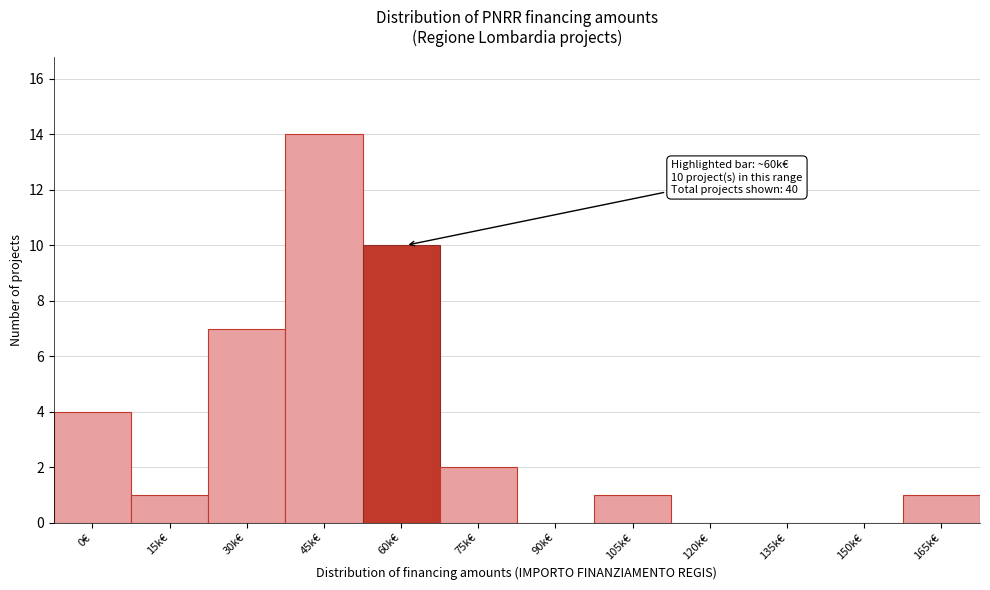

Reading left to right, extract all data points from this chart.

0€=4	15k€=1	30k€=7	45k€=14	60k€=10	75k€=2	90k€=0	105k€=1	120k€=0	135k€=0	150k€=0	165k€=1